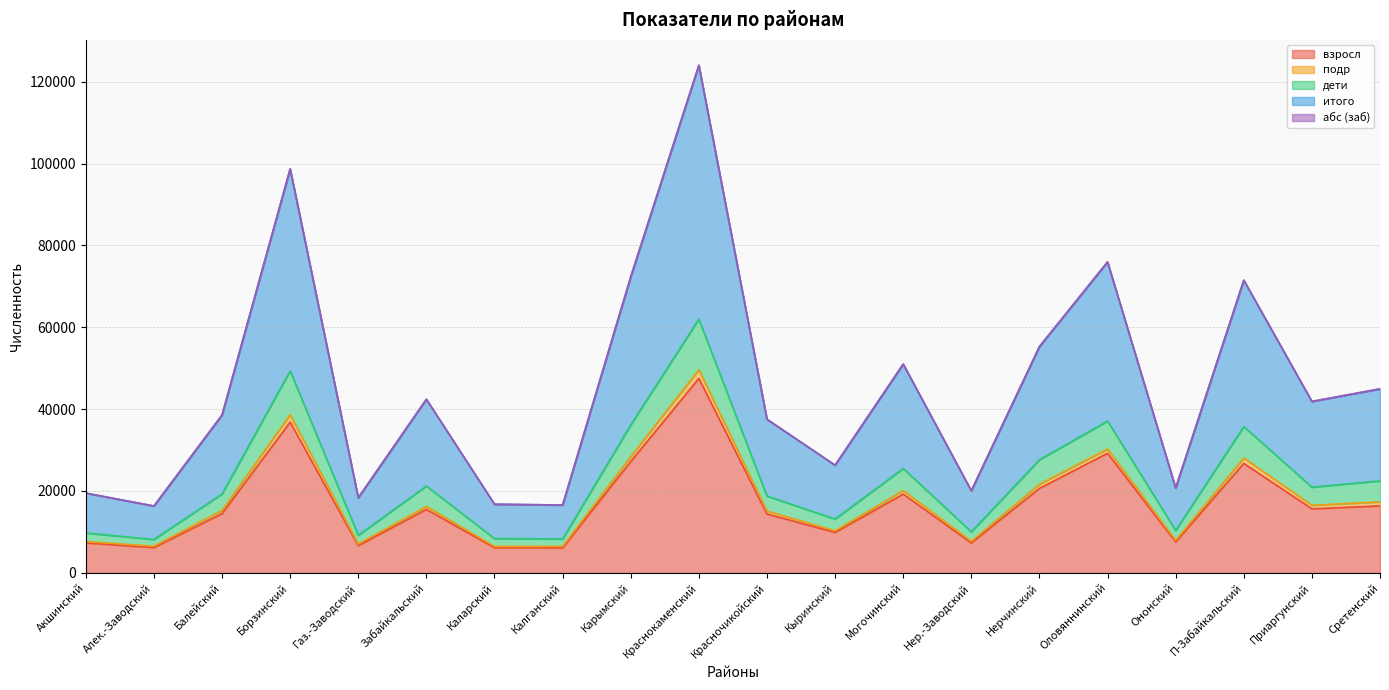

Does the chart display data point markers on the line(s)?

No